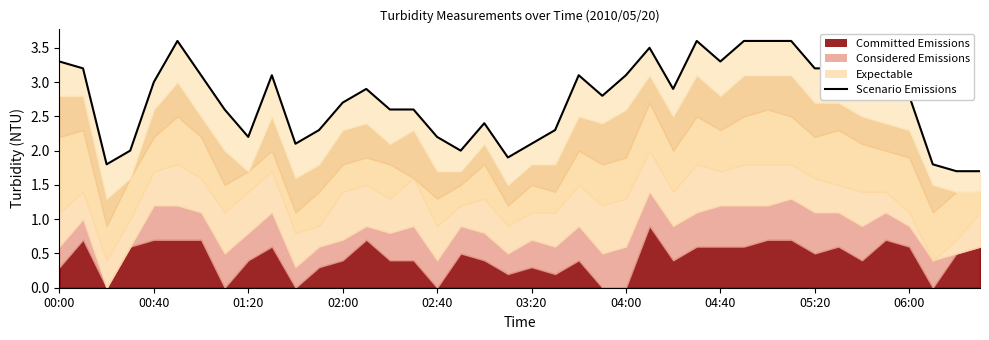

What is the difference between the maximum and minimum values?

1.9